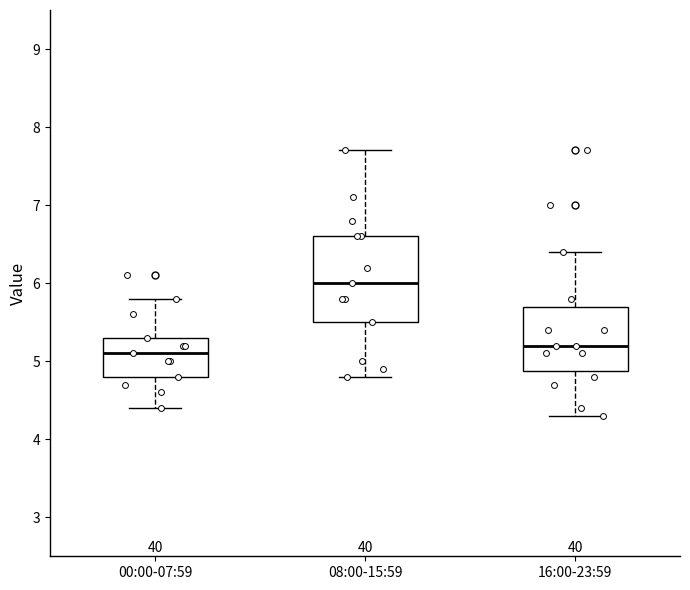

Which box's median line is the highest?

08:00-15:59